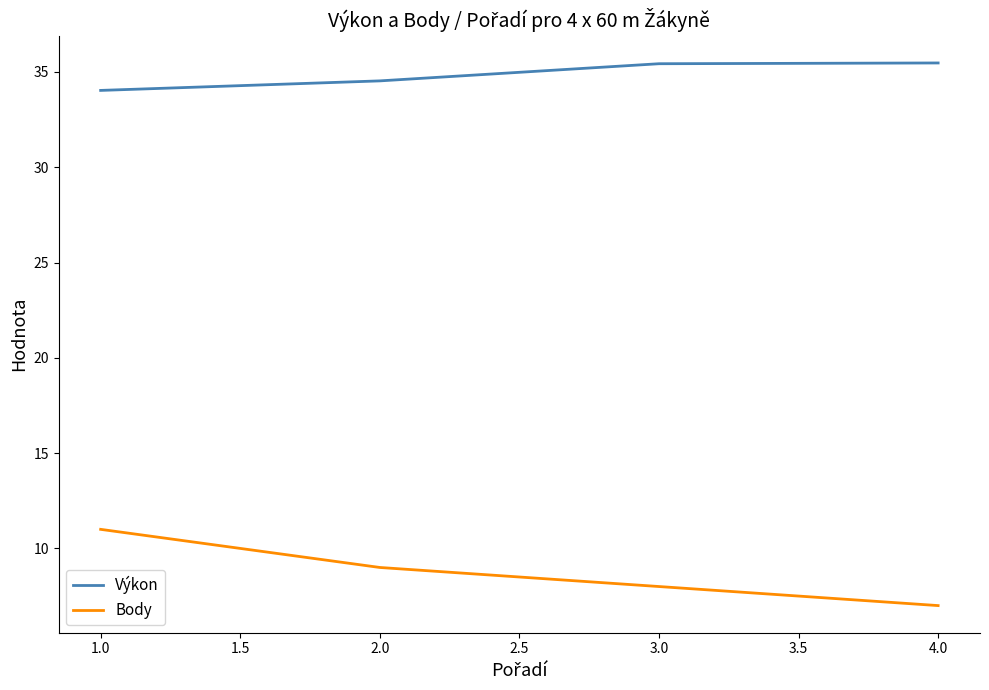

At which label is Výkon closest to 34?

1.0